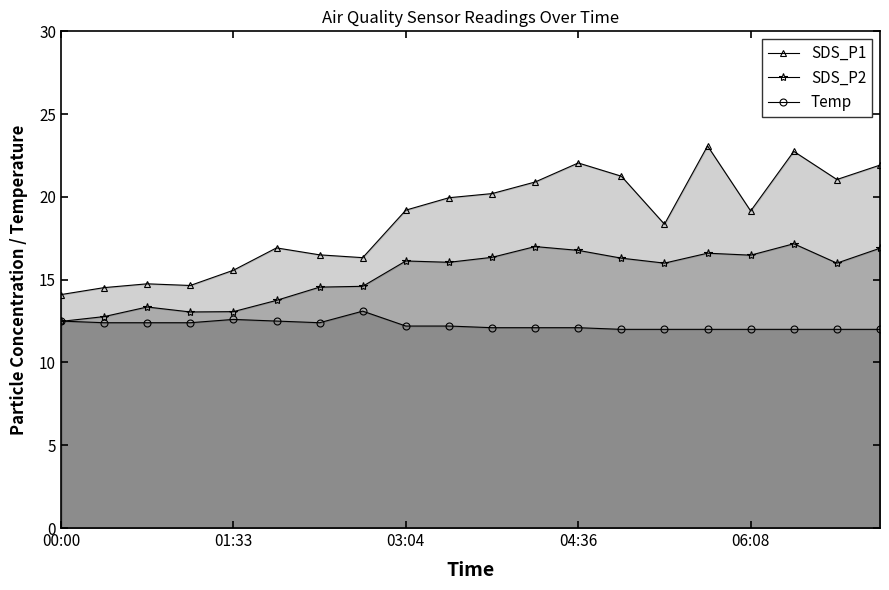

What are all the series names shown in the legend?

SDS_P1, SDS_P2, Temp